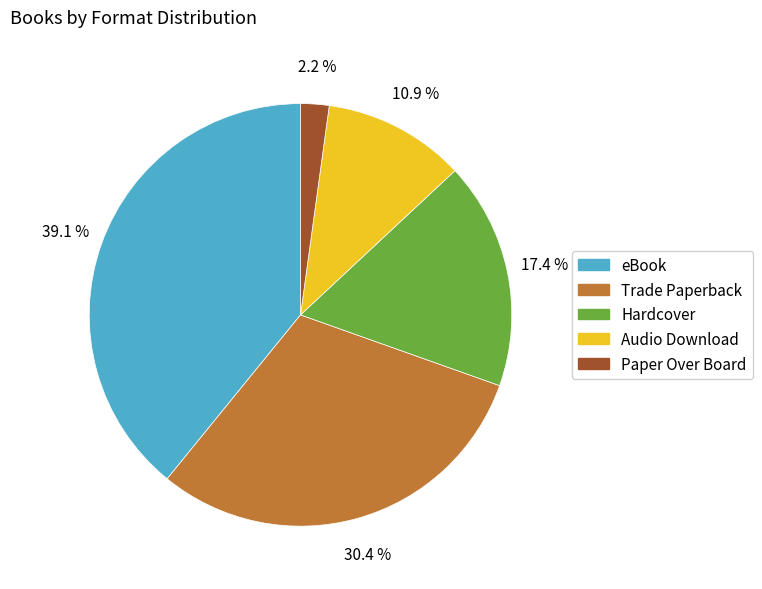

Does Paper Over Board represent more than half of the total?

No